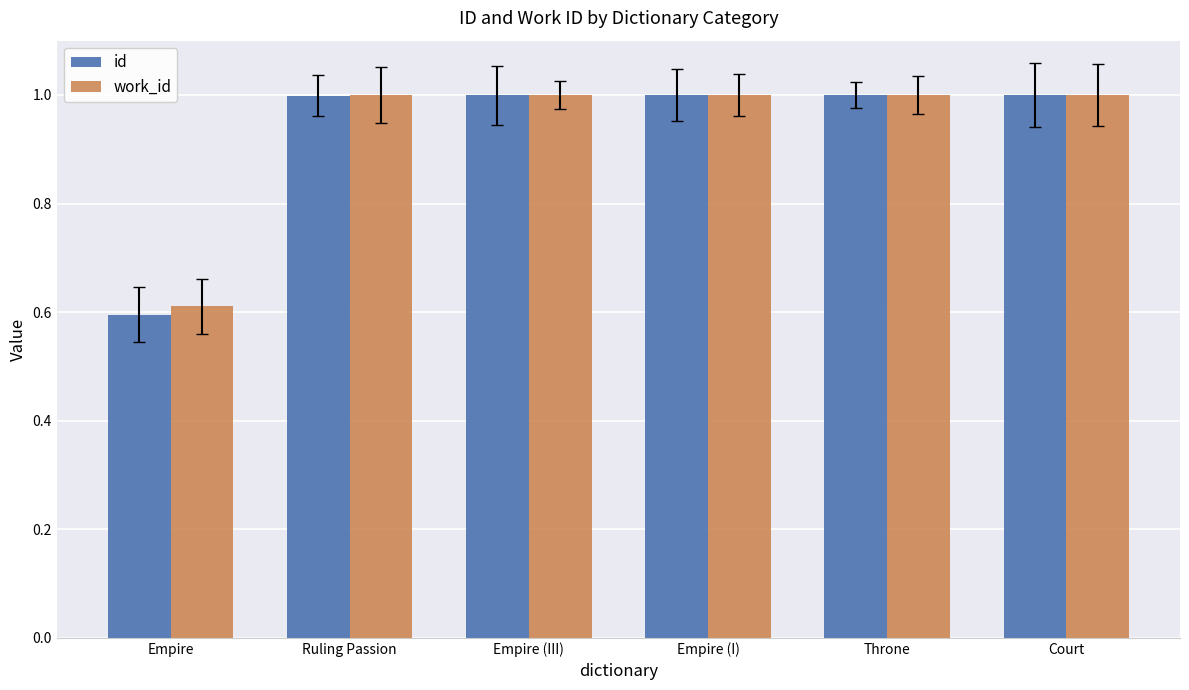

What is the smallest value displayed?

0.6